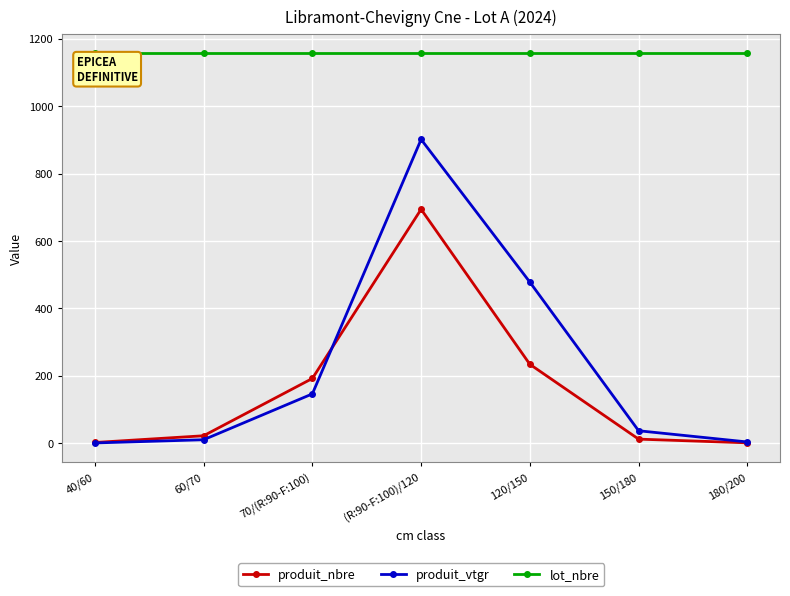

Which series has the widest spread of values?

produit_vtgr